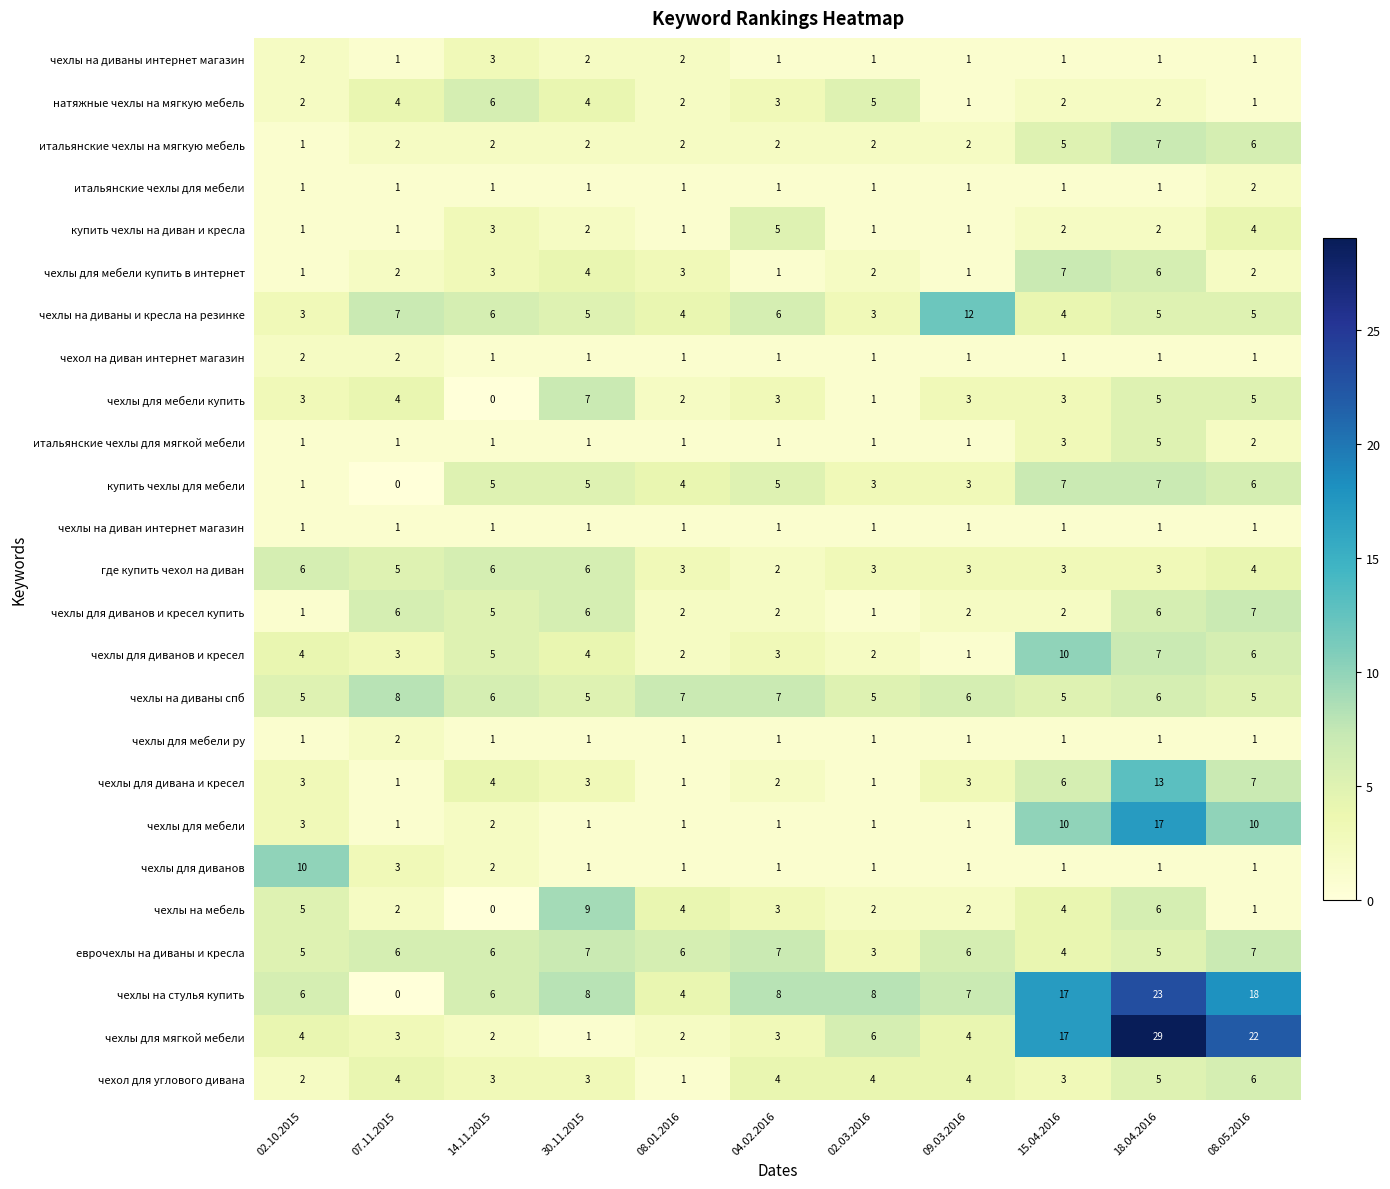

True or false: чехлы для дивана и кресел has a value of 3 at 09.03.2016.

True